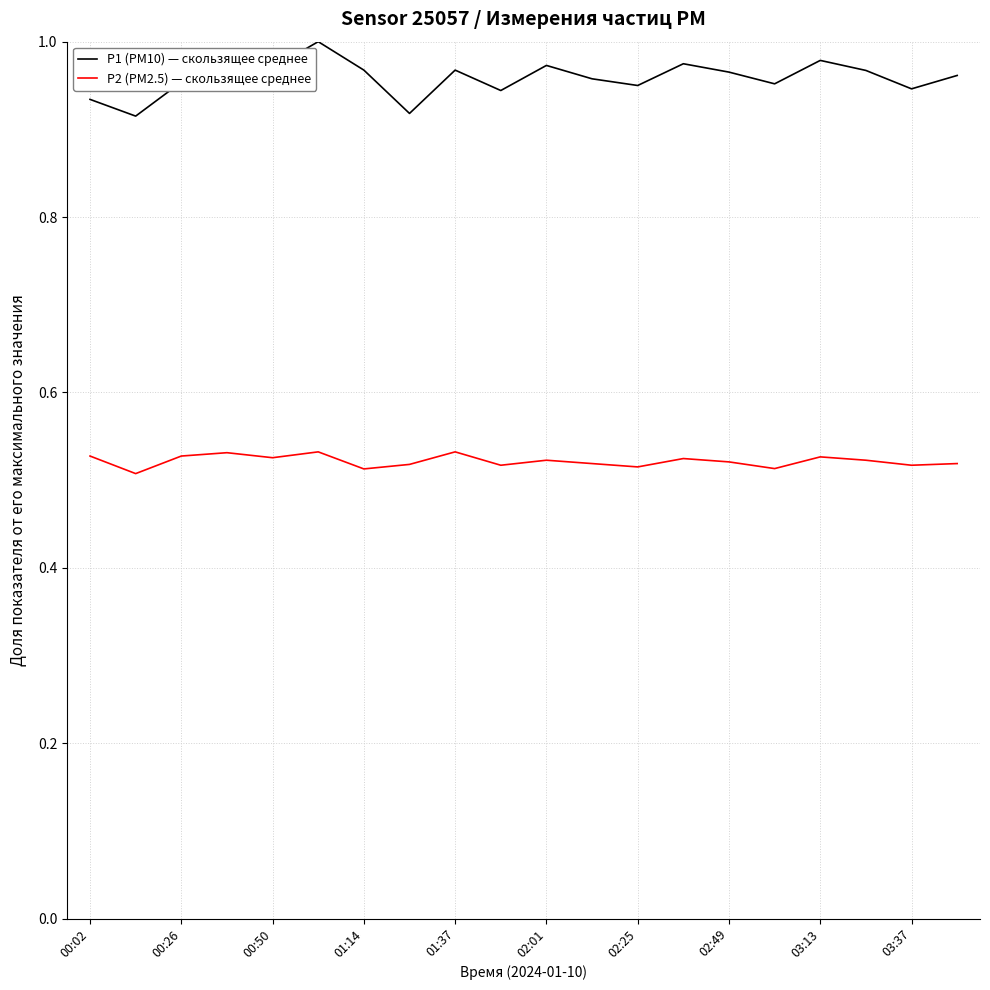

Rank the series by their maximum value, from lowest to highest.

P2 (PM2.5) — скользящее среднее, P1 (PM10) — скользящее среднее